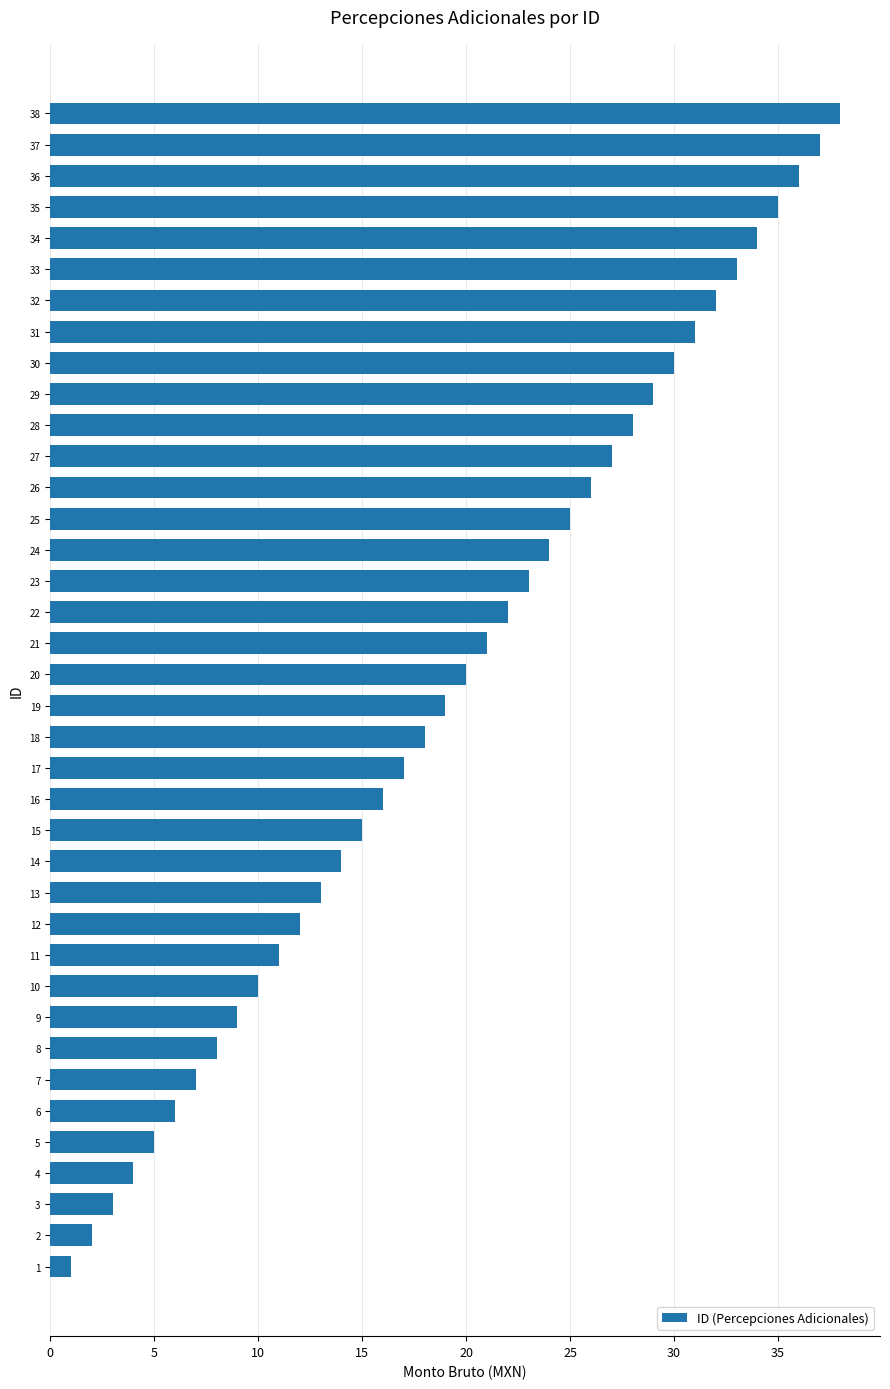

How many data points are less than 20?

19